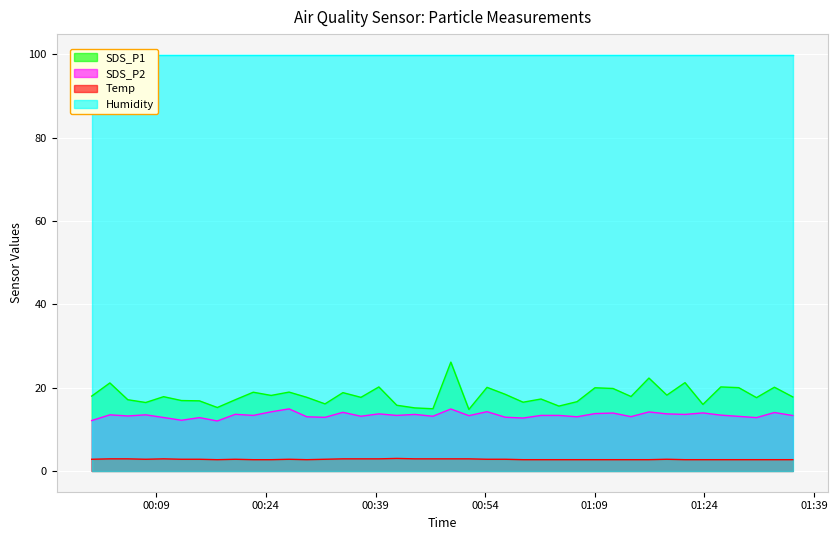

True or false: SDS_P1 and Temp intersect in this chart.

False